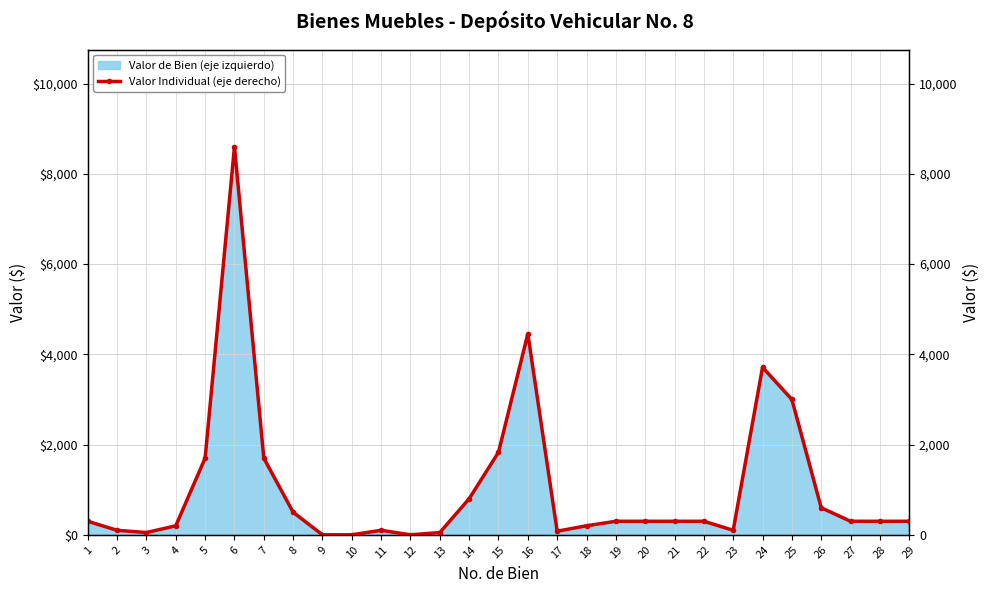

At which category does the data reach its first local valley?

3